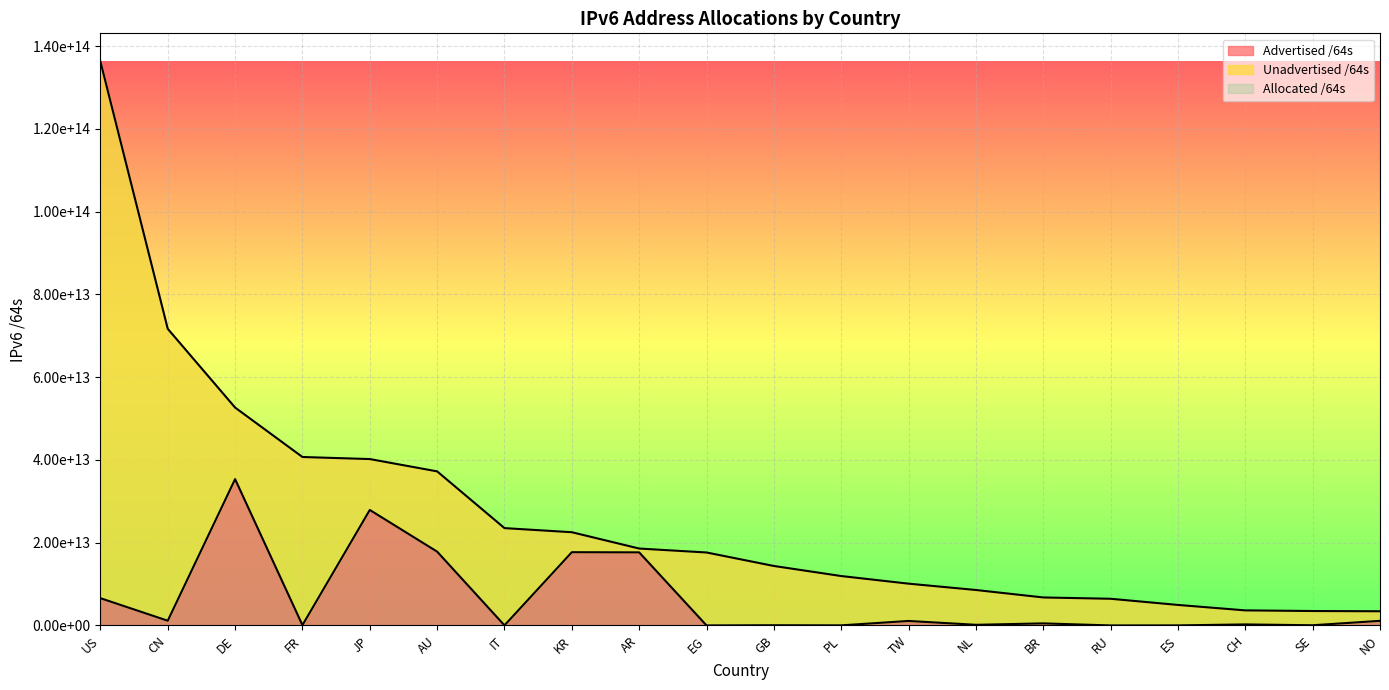

True or false: Allocated /64s and Advertised /64s cross at least once.

False